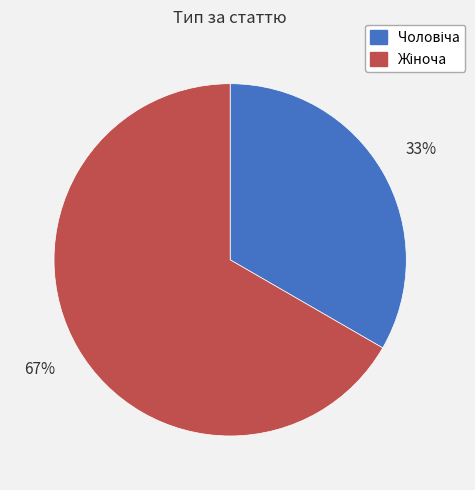

To the nearest percent, what is the average slice percentage?

50%